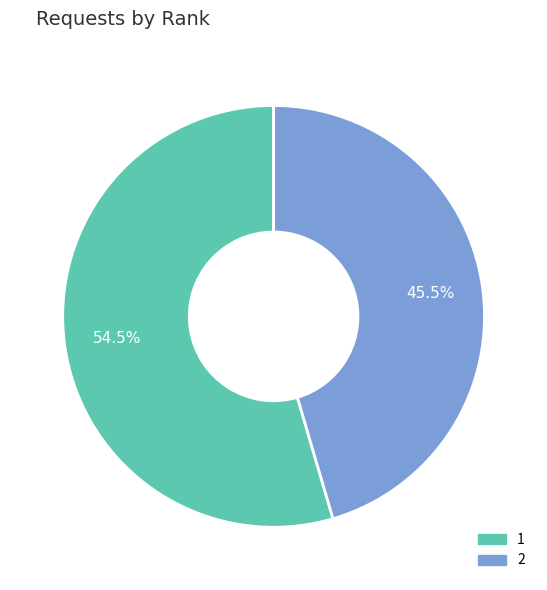

What is the largest slice in the pie chart?

1